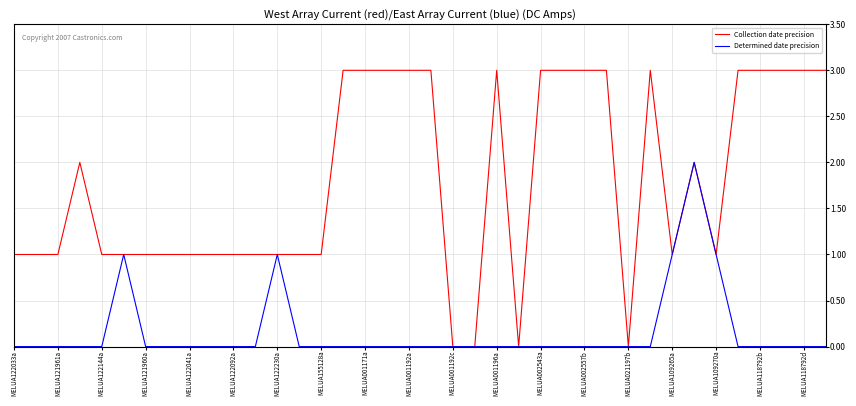

List the series in order of their overall mean, highest first.

Collection date precision, Determined date precision